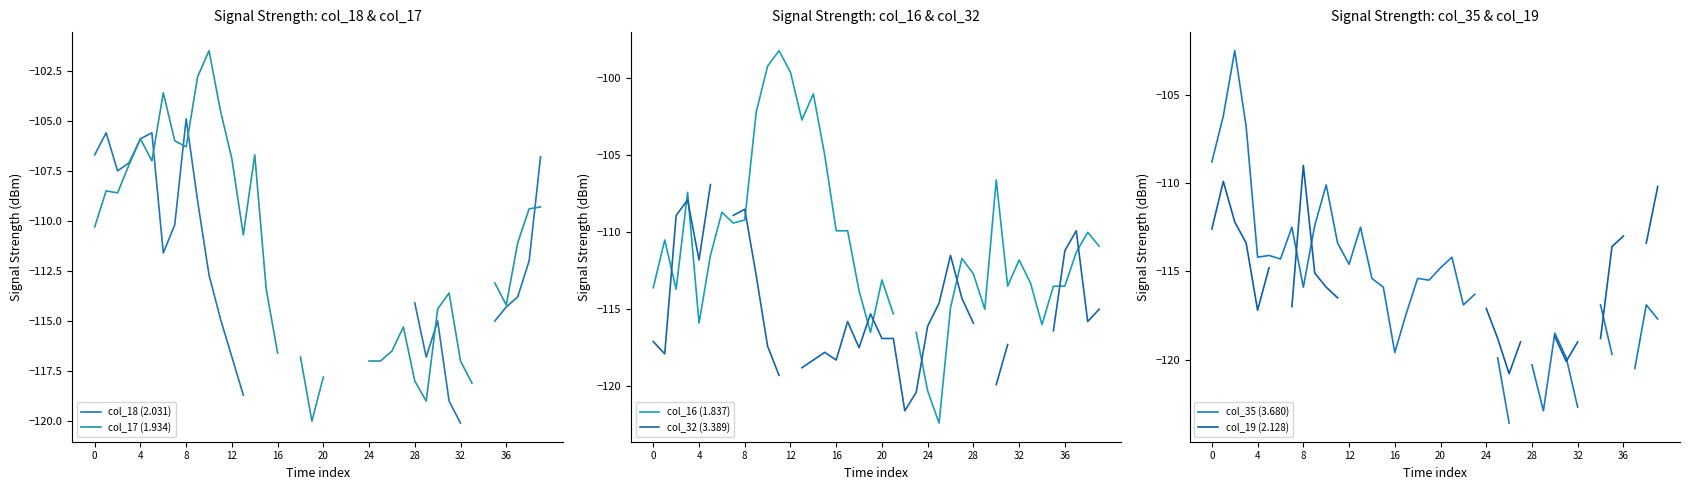

True or false: col_16 (1.837) and col_19 (2.128) intersect in this chart.

True